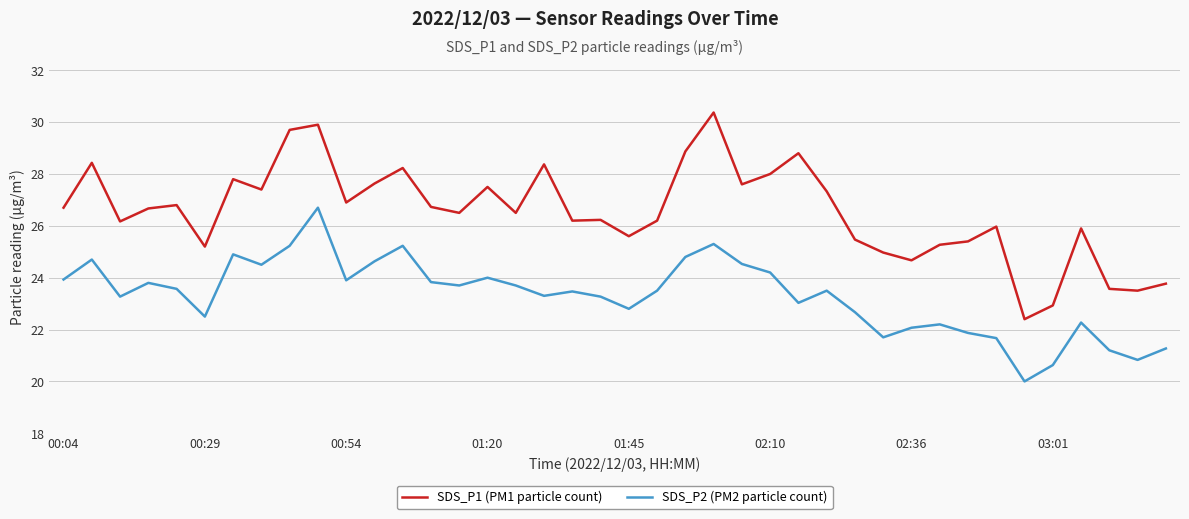

Does the chart have visible grid lines?

Yes